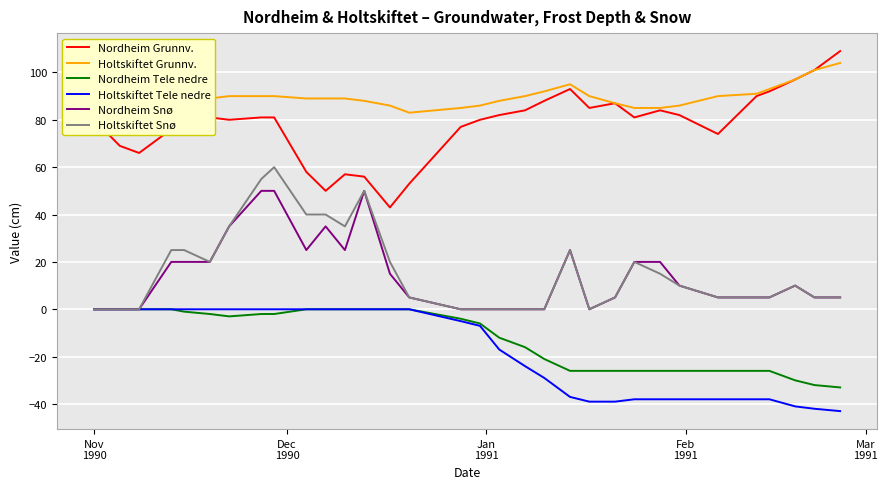

Which series has the largest total across all categories?

Holtskiftet Grunnv.